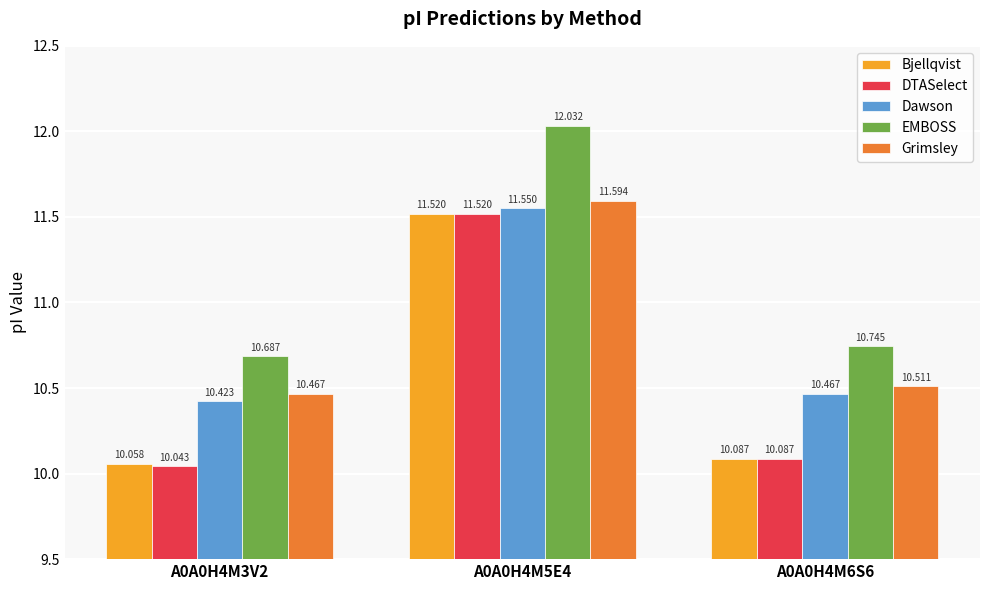

Reading right to left, transcribe all the data shown in this chart.

Bjellqvist: 10.1	11.5	10.1
DTASelect: 10.1	11.5	10.0
Dawson: 10.5	11.6	10.4
EMBOSS: 10.7	12.0	10.7
Grimsley: 10.5	11.6	10.5